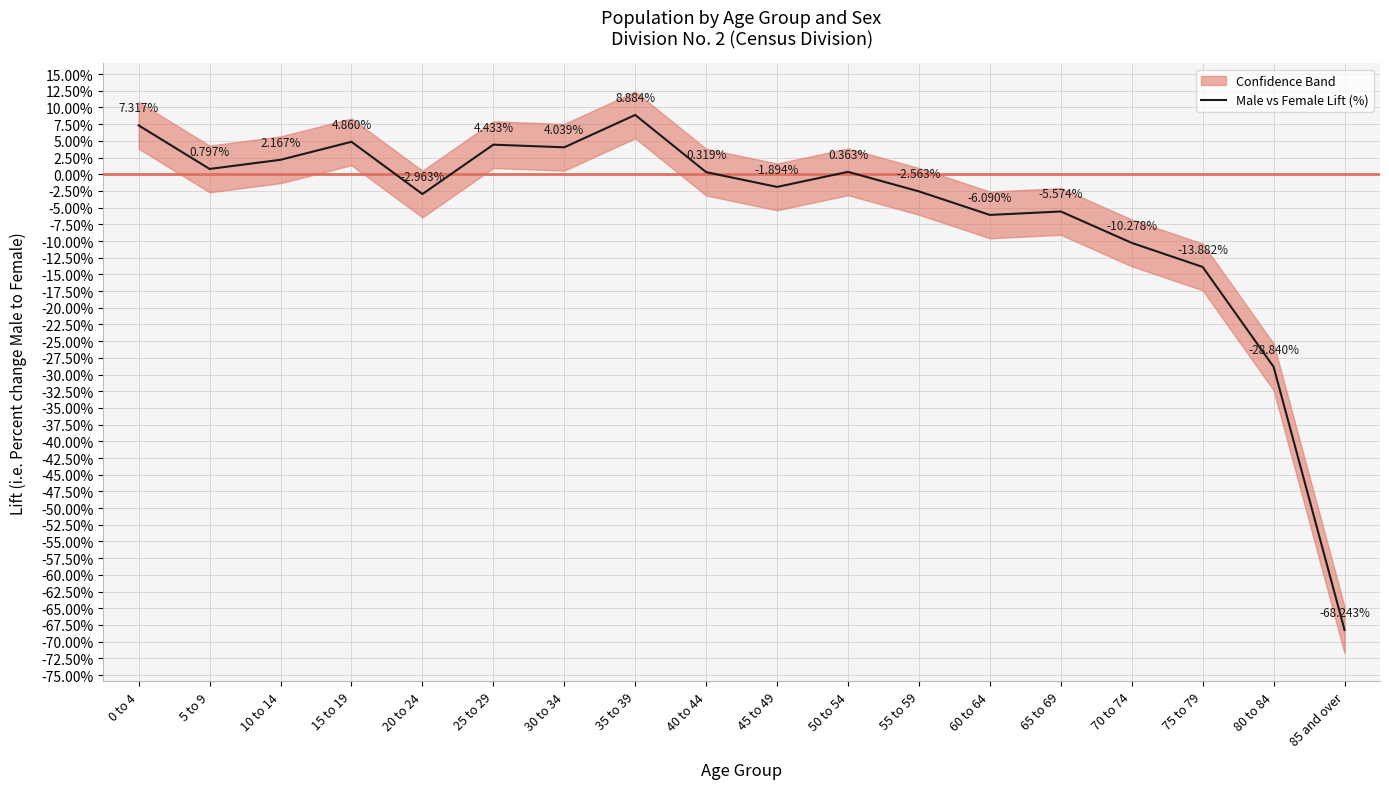

The chart shows a value of -2.6 at 55 to 59. True or false?

True